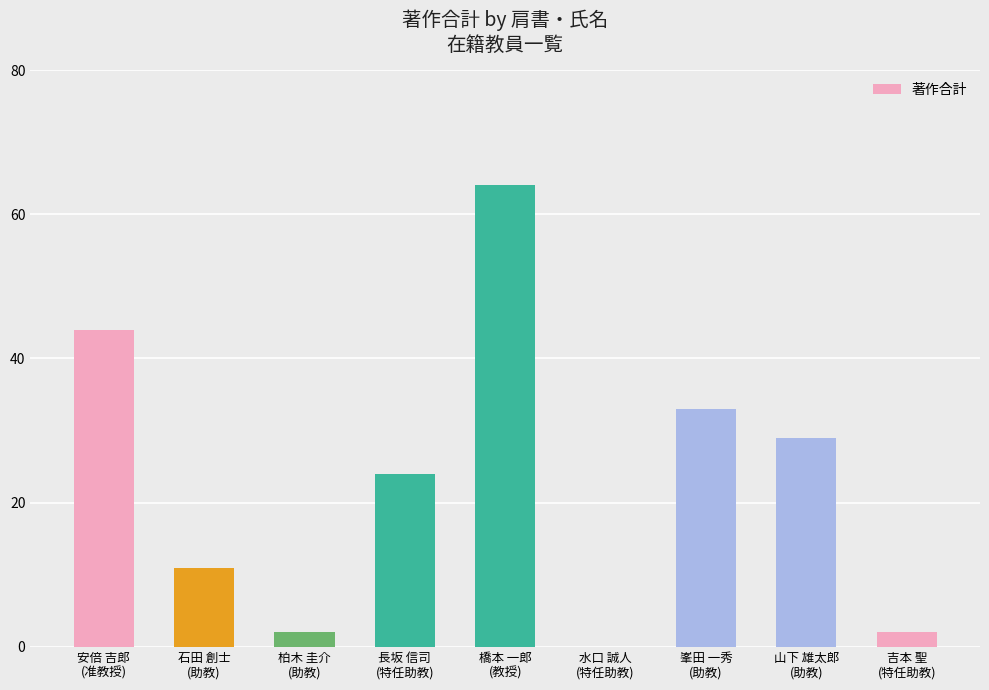

Between 長坂 信司
(特任助教) and 柏木 圭介
(助教), which is larger?

長坂 信司
(特任助教)